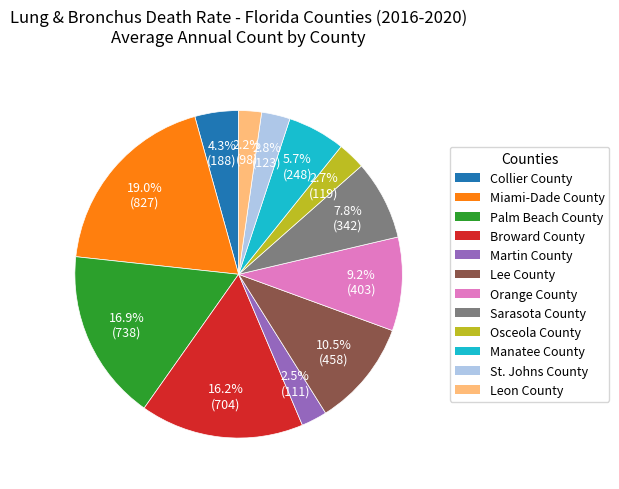

Is the sum of Palm Beach County and Broward County greater than half?

No